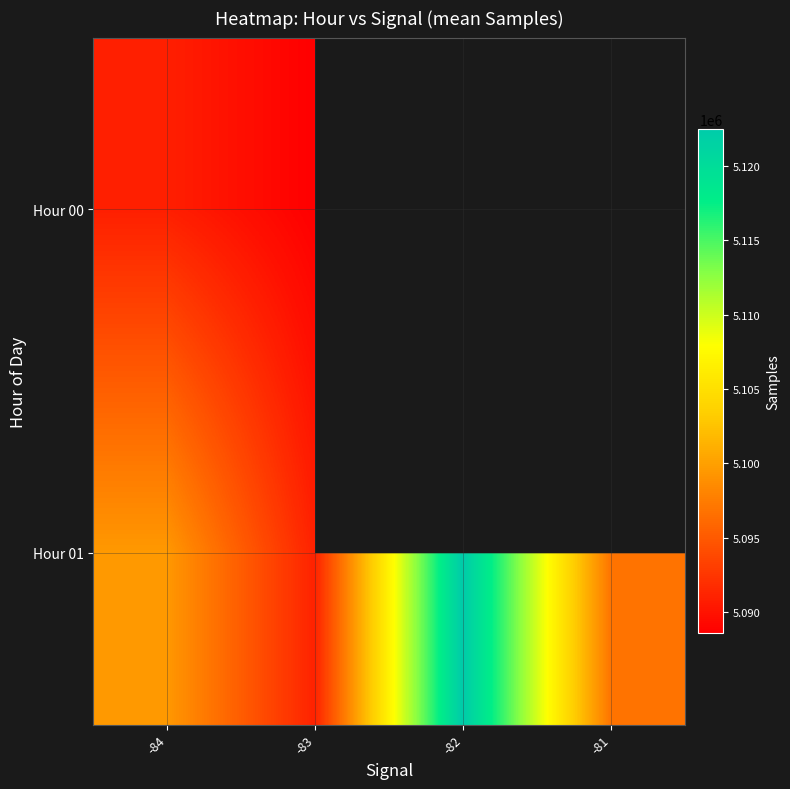

What is the sum of the Hour 01 values at -81 and -83?

10187963.0